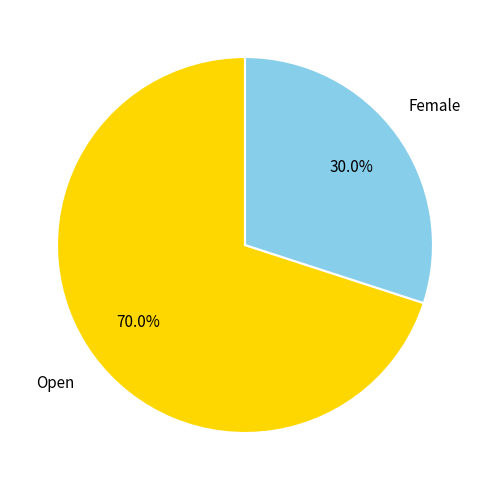

Do Female and Open together represent more than half of the pie?

Yes